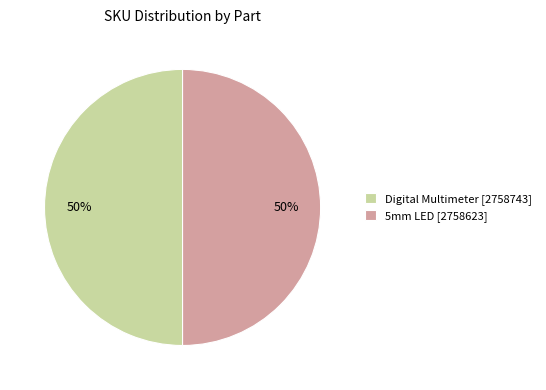

What percentage is the 5mm LED slice, to the nearest percent?

50%